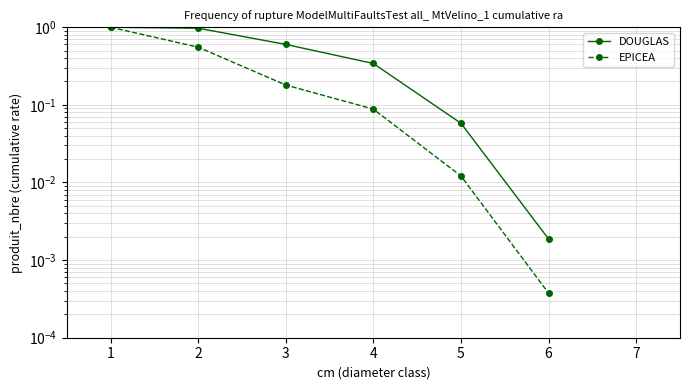

Rank the series at 5 from highest to lowest value.

DOUGLAS, EPICEA